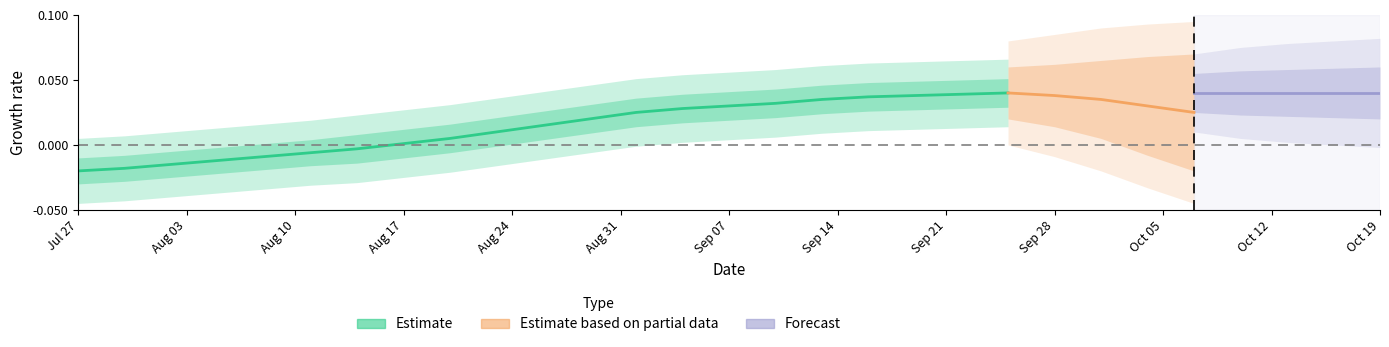

What is the label of the 15th point from the right?

Sep 07